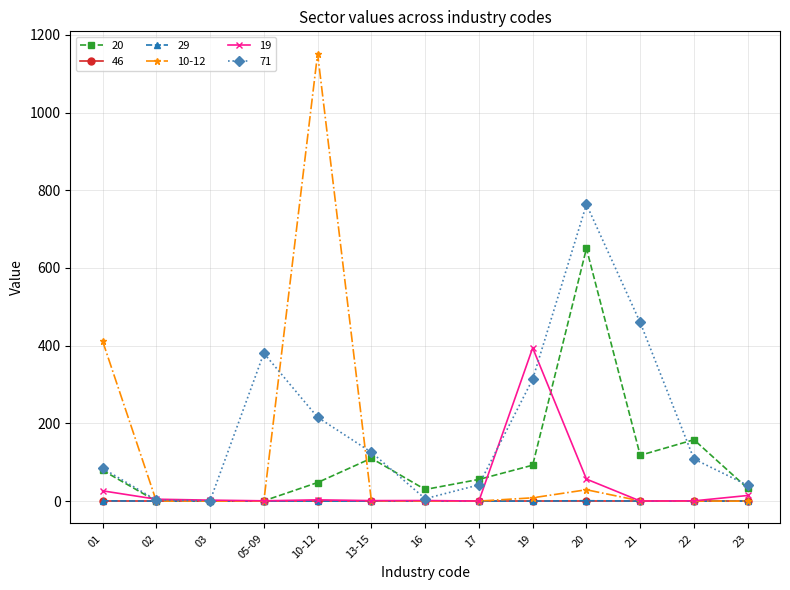

True or false: 71 and 19 intersect in this chart.

True